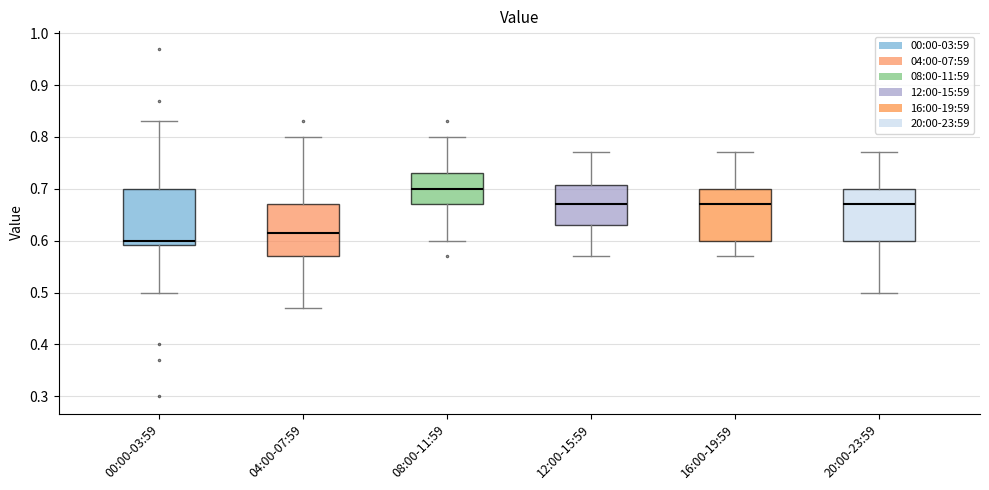

Where does the upper whisker of the box for 20:00-23:59 end on the y-axis? The values are not printed on the chart, so give them approximately, as read against the axis.

0.77